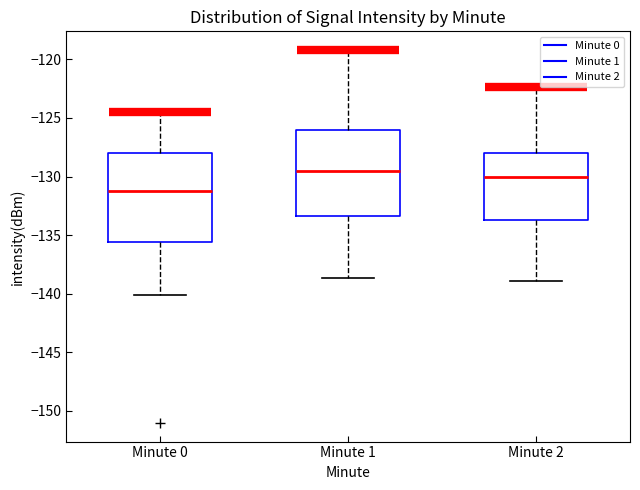

Where does the lower whisker of the box for Minute 2 end on the y-axis? The values are not printed on the chart, so give them approximately, as read against the axis.

-139.0